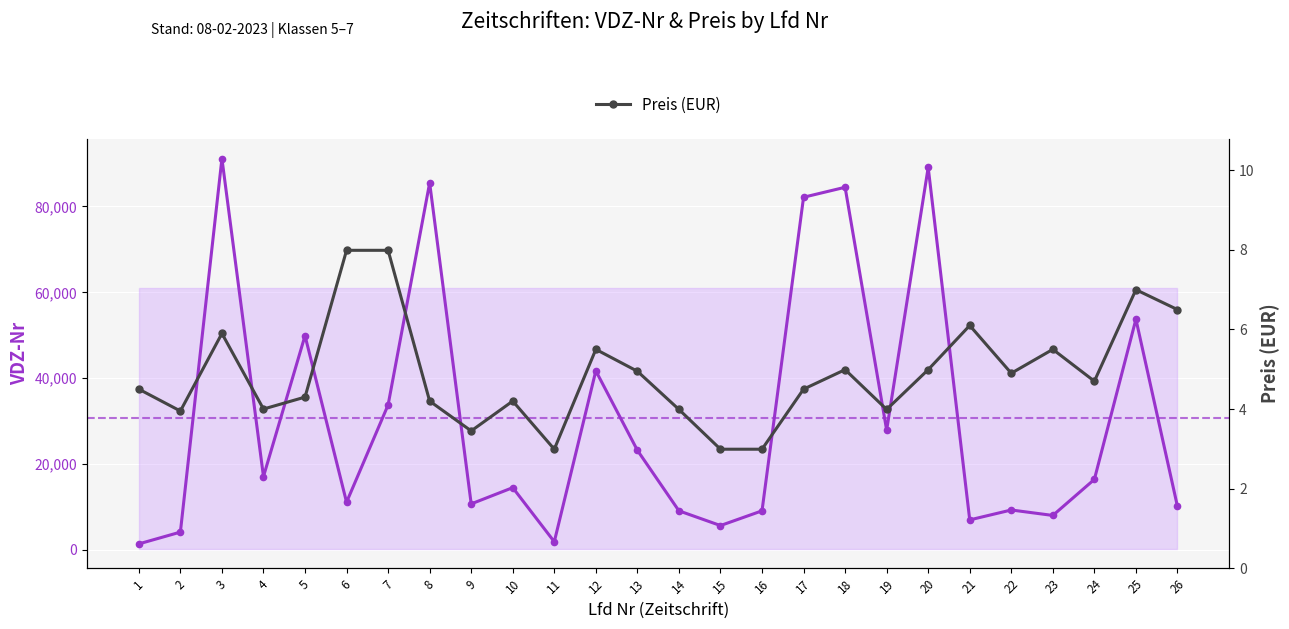

True or false: Preis (EUR) and VDZ-Nr cross at least once.

False